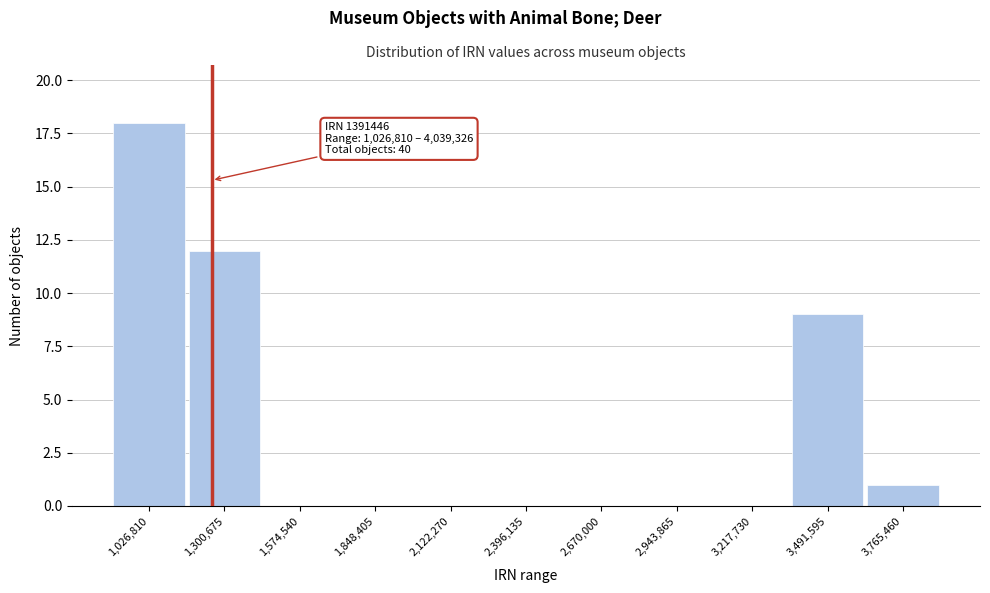

Reading left to right, transcribe all the data shown in this chart.

1,026,810=18	1,300,675=12	1,574,540=0	1,848,405=0	2,122,270=0	2,396,135=0	2,670,000=0	2,943,865=0	3,217,730=0	3,491,595=9	3,765,460=1